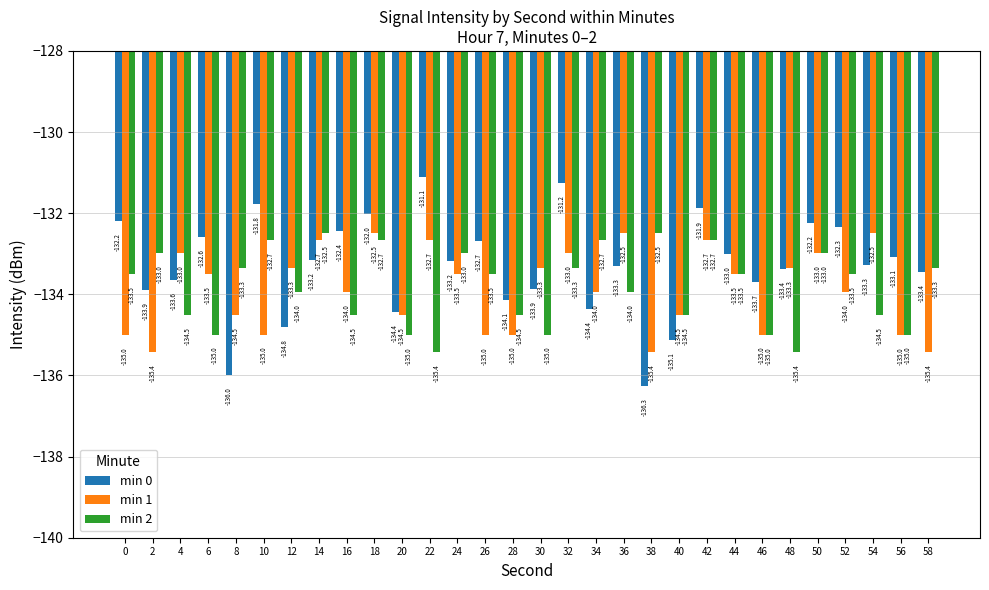

At 38, list the series in order from largest to smallest.

min 2, min 1, min 0